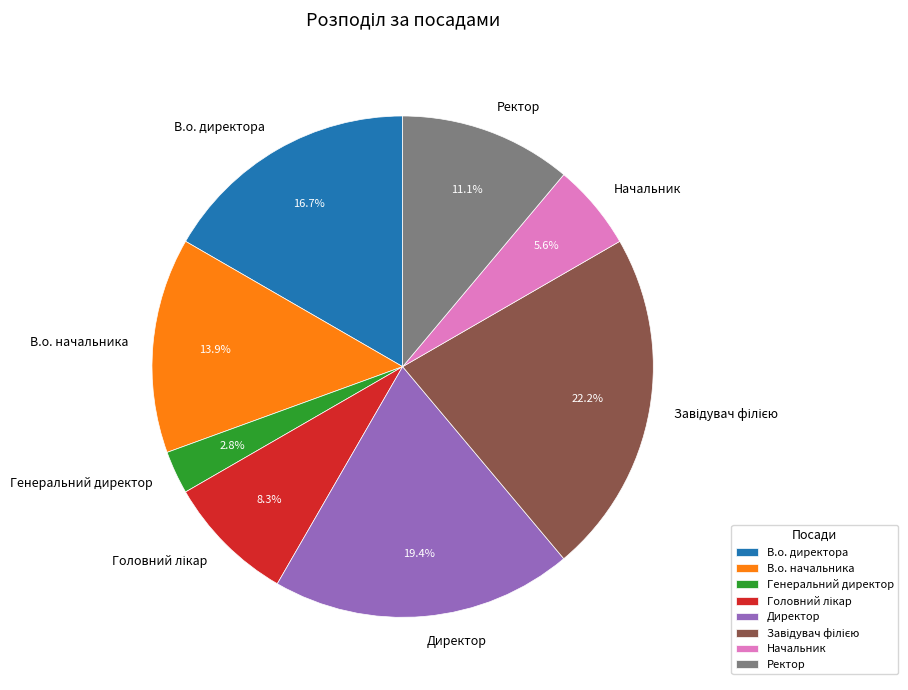

To the nearest percent, what is the difference between the largest and smallest slice percentages?

19%